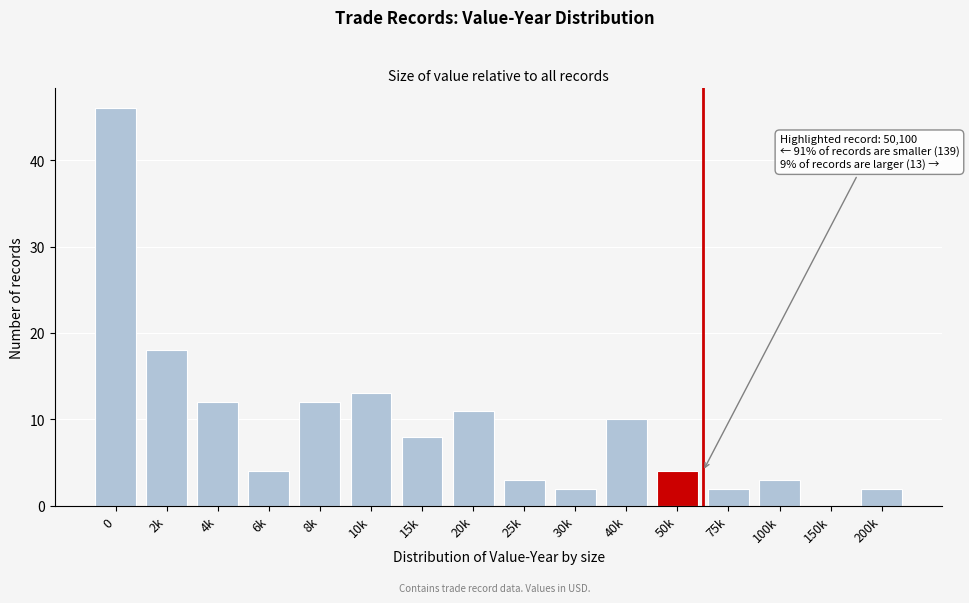

Reading left to right, what are all the values shown in this chart?

0=46	2k=18	4k=12	6k=4	8k=12	10k=13	15k=8	20k=11	25k=3	30k=2	40k=10	50k=4	75k=2	100k=3	150k=0	200k=2